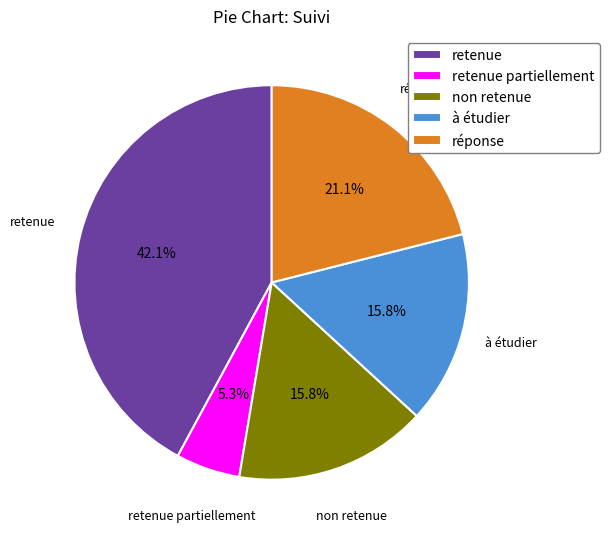

Is it true that non retenue is 9% of the pie?

False